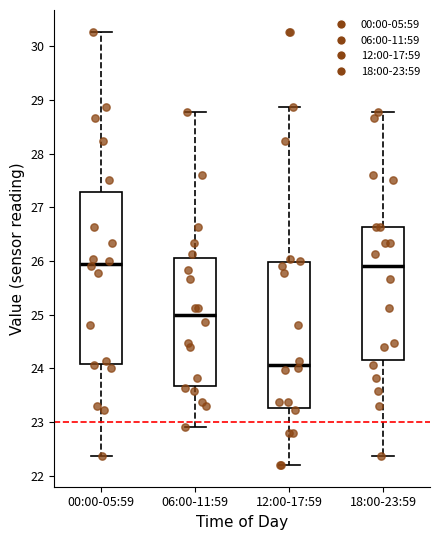

Reading left to right, read every box against the y-axis: the position of its median line, the range the box covers, and the ends of its whiskers. The values are not printed on the chart, so give them approximately, as read against the axis.

00:00-05:59: median 26.0, box 24.1 to 27.3, whiskers 22.4 to 30.3
06:00-11:59: median 25.0, box 23.7 to 26.1, whiskers 22.9 to 28.8
12:00-17:59: median 24.1, box 23.3 to 26.0, whiskers 22.2 to 28.9
18:00-23:59: median 25.9, box 24.2 to 26.6, whiskers 22.4 to 28.8